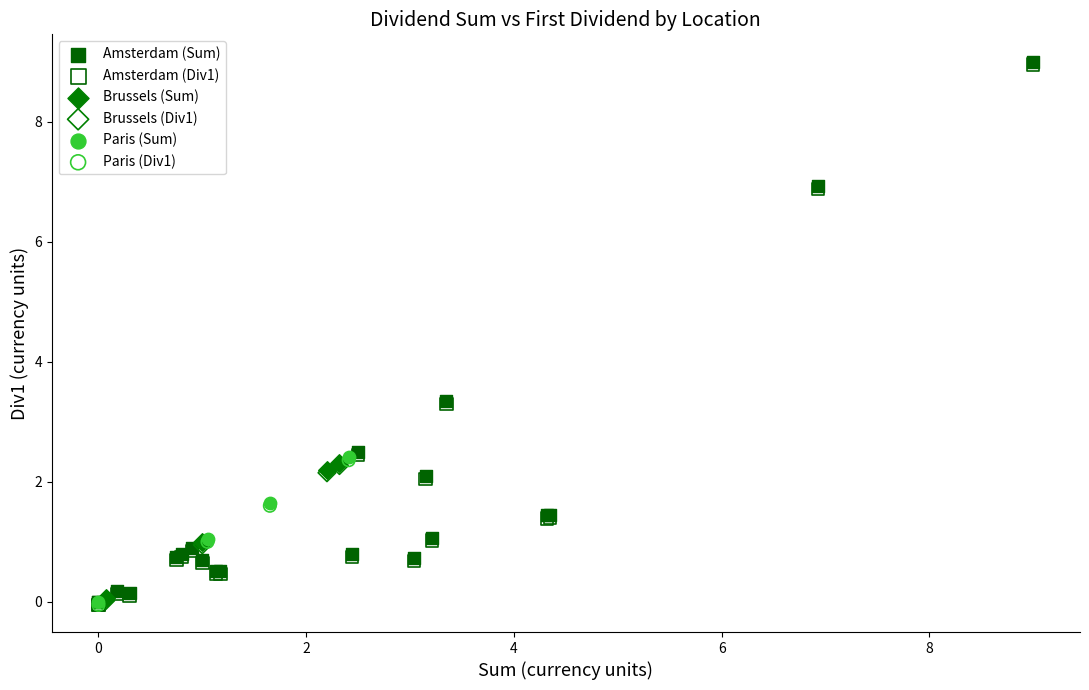

What are all the series names shown in the legend?

Amsterdam (Sum), Amsterdam (Div1), Brussels (Sum), Brussels (Div1), Paris (Sum), Paris (Div1)